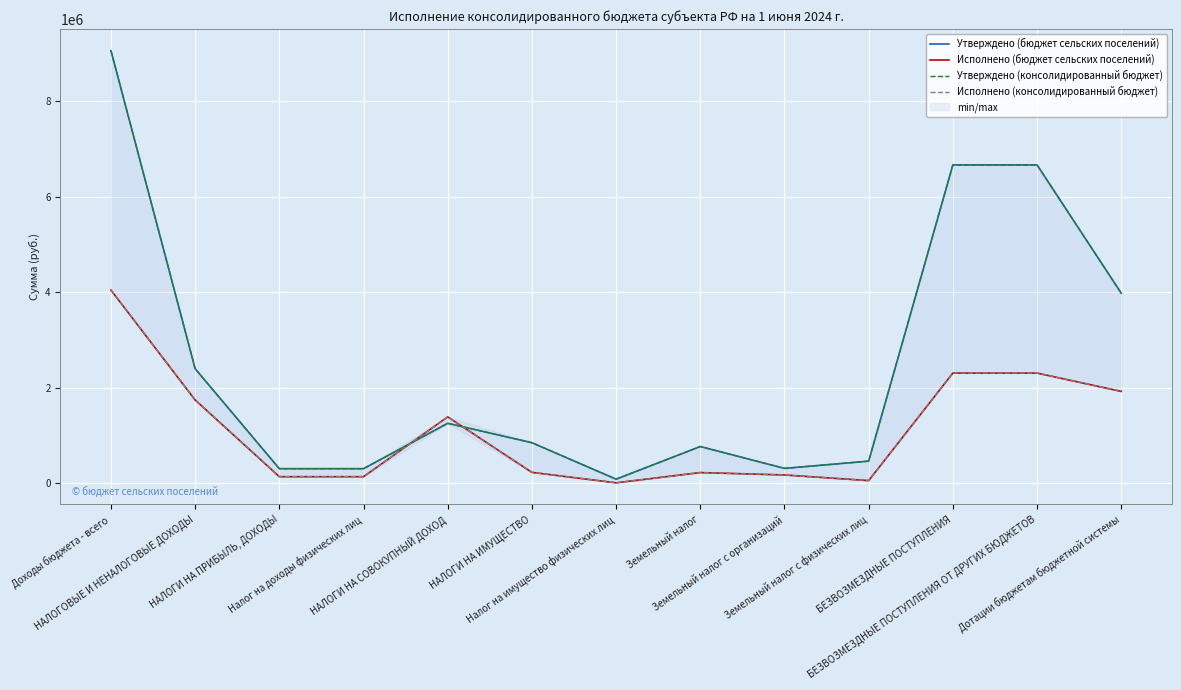

Reading left to right, what are all the values shown in this chart?

Утверждено (бюджет сельских поселений): Доходы бюджета - всего=9056896.6	НАЛОГОВЫЕ И НЕНАЛОГОВЫЕ ДОХОДЫ=2394000.0	НАЛОГИ НА ПРИБЫЛЬ, ДОХОДЫ=300000.0	Налог на доходы физических лиц=300000.0	НАЛОГИ НА СОВОКУПНЫЙ ДОХОД=1250000.0	НАЛОГИ НА ИМУЩЕСТВО=844000.0	Налог на имущество физических лиц=80000.0	Земельный налог=764000.0	Земельный налог с организаций=306000.0	Земельный налог с физических лиц=458000.0	БЕЗВОЗМЕЗДНЫЕ ПОСТУПЛЕНИЯ=6662896.6	БЕЗВОЗМЕЗДНЫЕ ПОСТУПЛЕНИЯ ОТ ДРУГИХ БЮДЖЕТОВ=6662896.6	Дотации бюджетам бюджетной системы=3976005.3
Исполнено (бюджет сельских поселений): Доходы бюджета - всего=4040687.5	НАЛОГОВЫЕ И НЕНАЛОГОВЫЕ ДОХОДЫ=1738743.8	НАЛОГИ НА ПРИБЫЛЬ, ДОХОДЫ=132057.2	Налог на доходы физических лиц=132057.2	НАЛОГИ НА СОВОКУПНЫЙ ДОХОД=1384454.6	НАЛОГИ НА ИМУЩЕСТВО=222232.0	Налог на имущество физических лиц=3761.8	Земельный налог=218470.2	Земельный налог с организаций=168027.5	Земельный налог с физических лиц=50442.7	БЕЗВОЗМЕЗДНЫЕ ПОСТУПЛЕНИЯ=2301943.7	БЕЗВОЗМЕЗДНЫЕ ПОСТУПЛЕНИЯ ОТ ДРУГИХ БЮДЖЕТОВ=2301943.7	Дотации бюджетам бюджетной системы=1918819.7
Утверждено (консолидированный бюджет): Доходы бюджета - всего=9056896.6	НАЛОГОВЫЕ И НЕНАЛОГОВЫЕ ДОХОДЫ=2394000.0	НАЛОГИ НА ПРИБЫЛЬ, ДОХОДЫ=300000.0	Налог на доходы физических лиц=300000.0	НАЛОГИ НА СОВОКУПНЫЙ ДОХОД=1250000.0	НАЛОГИ НА ИМУЩЕСТВО=844000.0	Налог на имущество физических лиц=80000.0	Земельный налог=764000.0	Земельный налог с организаций=306000.0	Земельный налог с физических лиц=458000.0	БЕЗВОЗМЕЗДНЫЕ ПОСТУПЛЕНИЯ=6662896.6	БЕЗВОЗМЕЗДНЫЕ ПОСТУПЛЕНИЯ ОТ ДРУГИХ БЮДЖЕТОВ=6662896.6	Дотации бюджетам бюджетной системы=3976005.3
Исполнено (консолидированный бюджет): Доходы бюджета - всего=4040687.5	НАЛОГОВЫЕ И НЕНАЛОГОВЫЕ ДОХОДЫ=1738743.8	НАЛОГИ НА ПРИБЫЛЬ, ДОХОДЫ=132057.2	Налог на доходы физических лиц=132057.2	НАЛОГИ НА СОВОКУПНЫЙ ДОХОД=1384454.6	НАЛОГИ НА ИМУЩЕСТВО=222232.0	Налог на имущество физических лиц=3761.8	Земельный налог=218470.2	Земельный налог с организаций=168027.5	Земельный налог с физических лиц=50442.7	БЕЗВОЗМЕЗДНЫЕ ПОСТУПЛЕНИЯ=2301943.7	БЕЗВОЗМЕЗДНЫЕ ПОСТУПЛЕНИЯ ОТ ДРУГИХ БЮДЖЕТОВ=2301943.7	Дотации бюджетам бюджетной системы=1918819.7